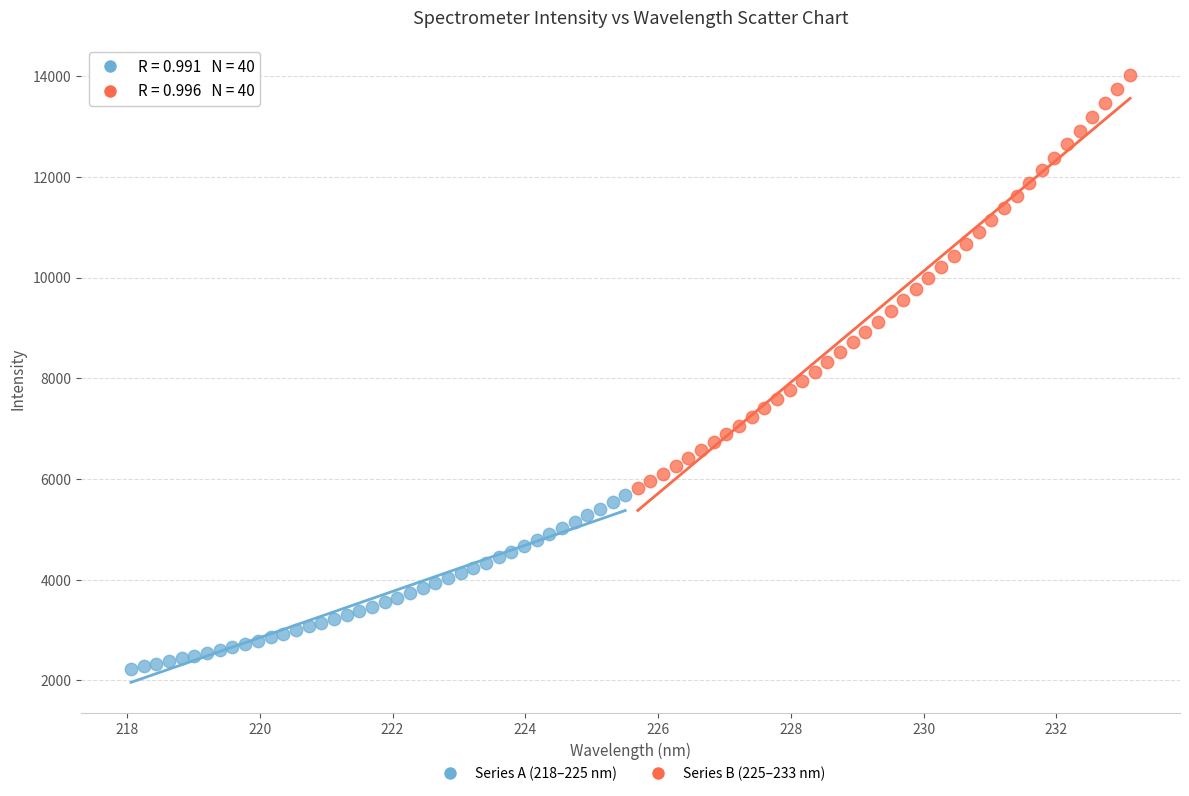

What are all the series names shown in the legend?

Series A (218–225 nm), Series B (225–233 nm)